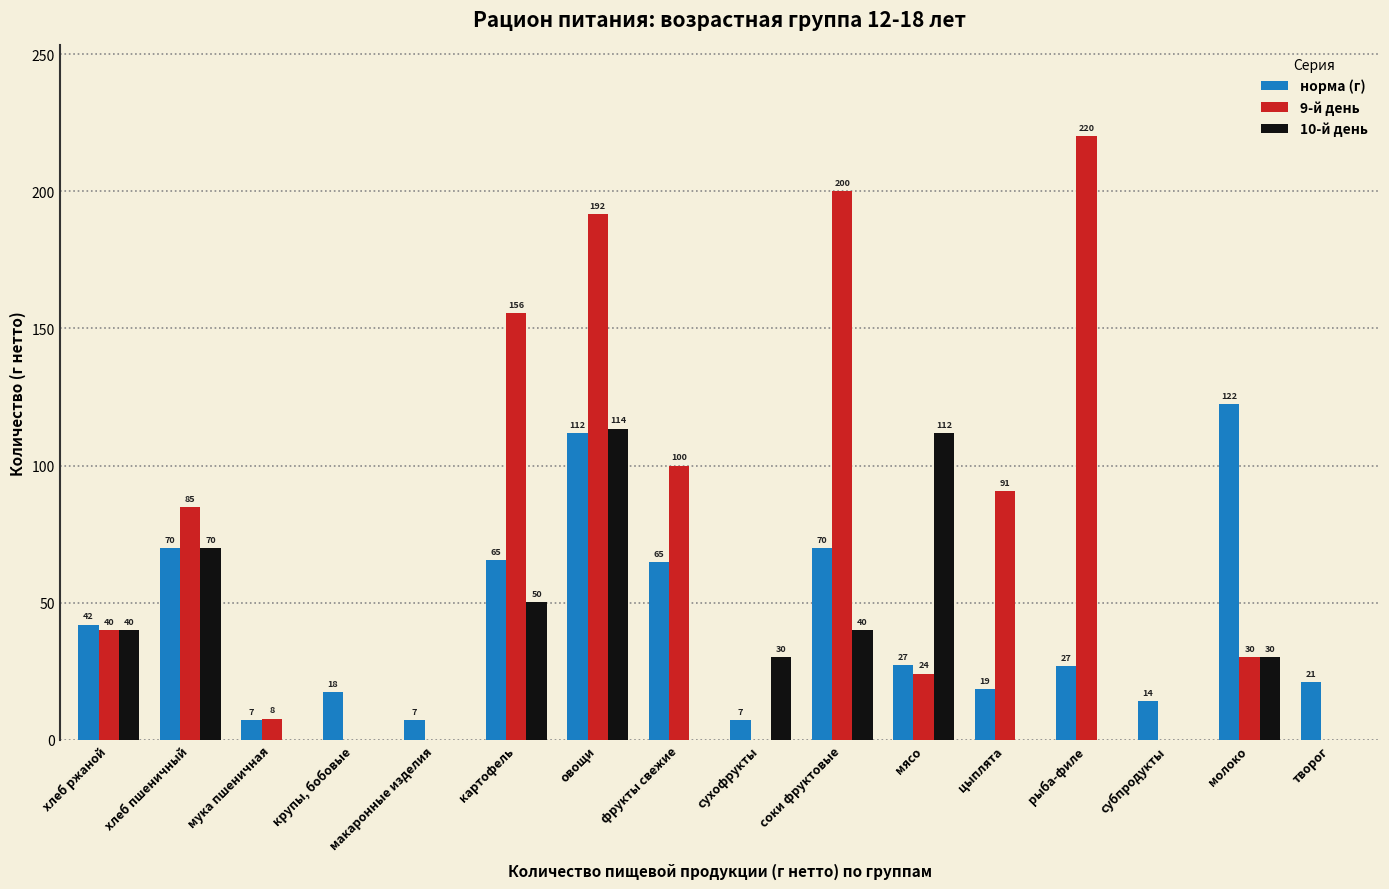

True or false: 10-й день has a value of -61.8 at рыба-филе.

False